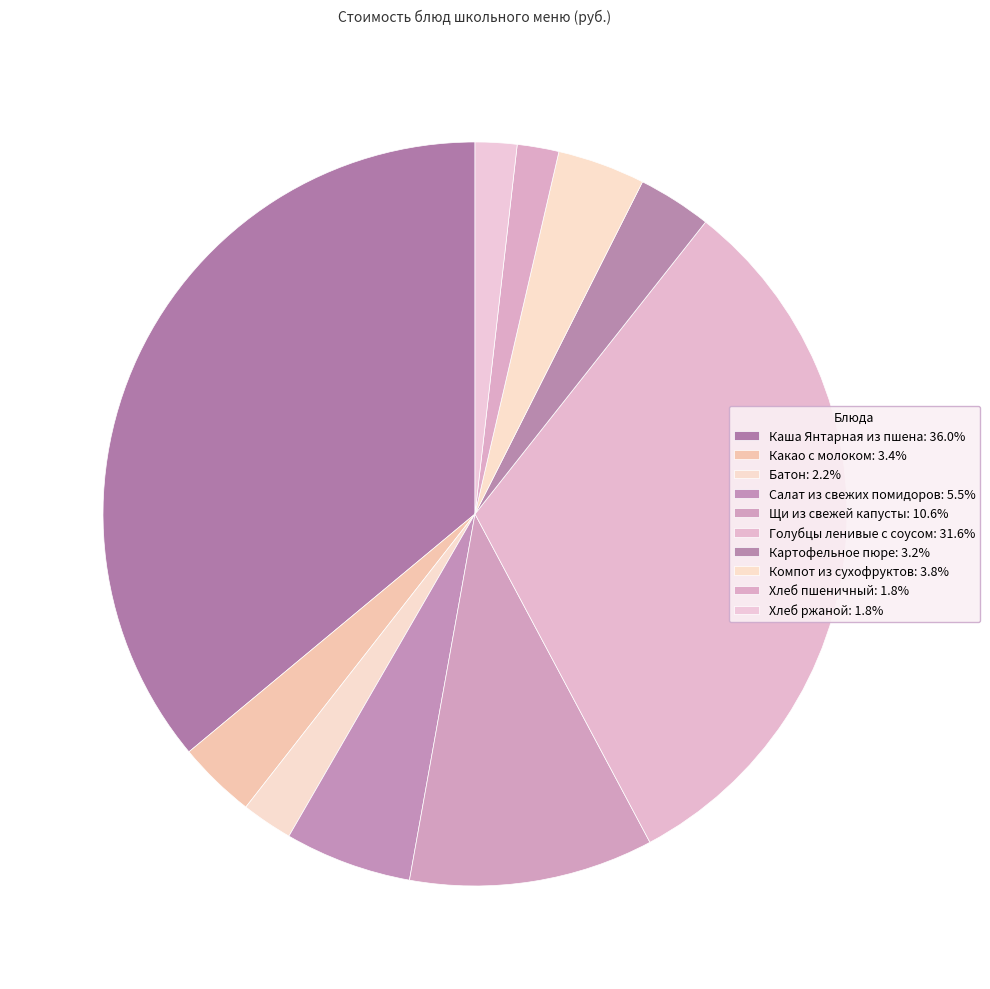

Combined, do Щи из свежей капусты and Батон account for over 50%?

No